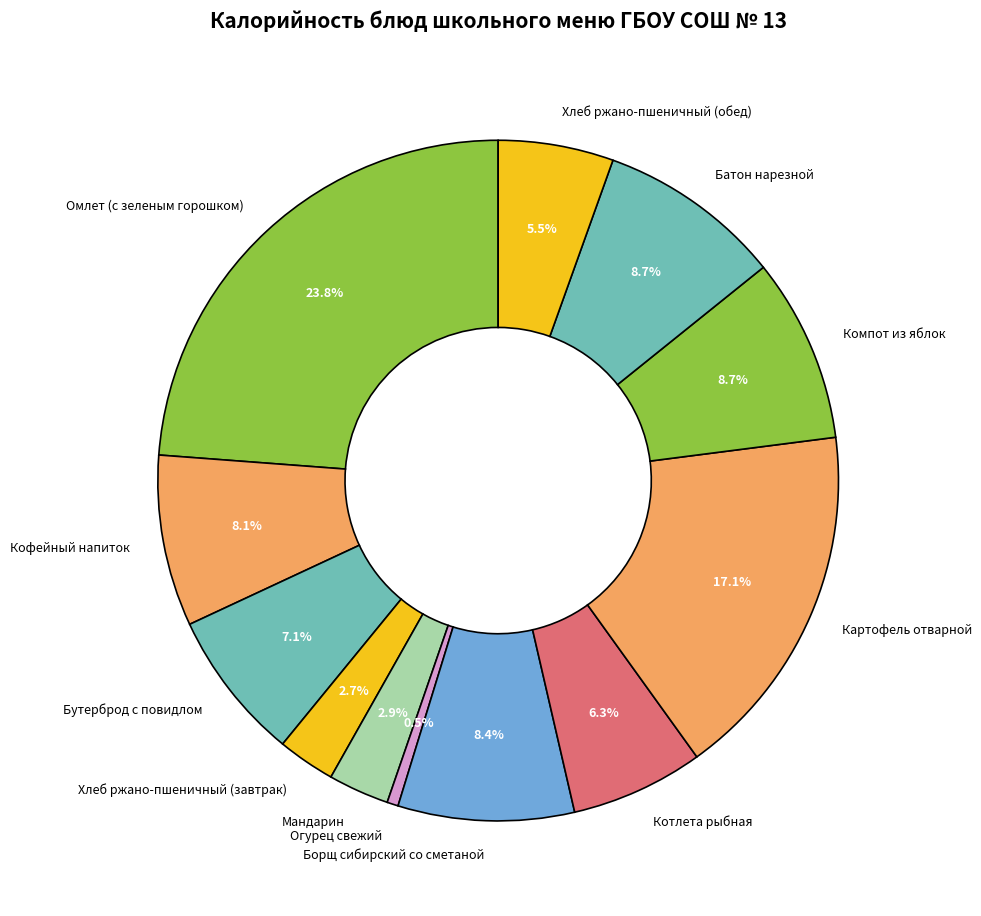

Which has a higher value, Огурец свежий or Хлеб ржано-пшеничный (завтрак)?

Хлеб ржано-пшеничный (завтрак)